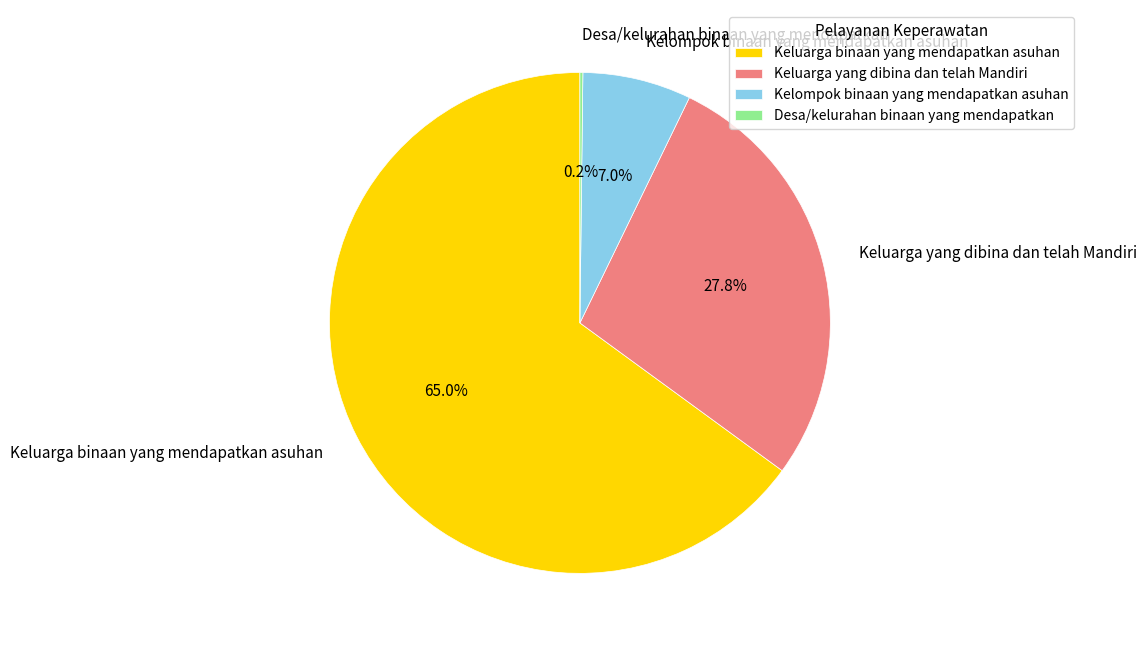

Approximately how many times larger is the value at Keluarga yang dibina dan telah Mandiri compared to Kelompok binaan yang mendapatkan asuhan?

4.0